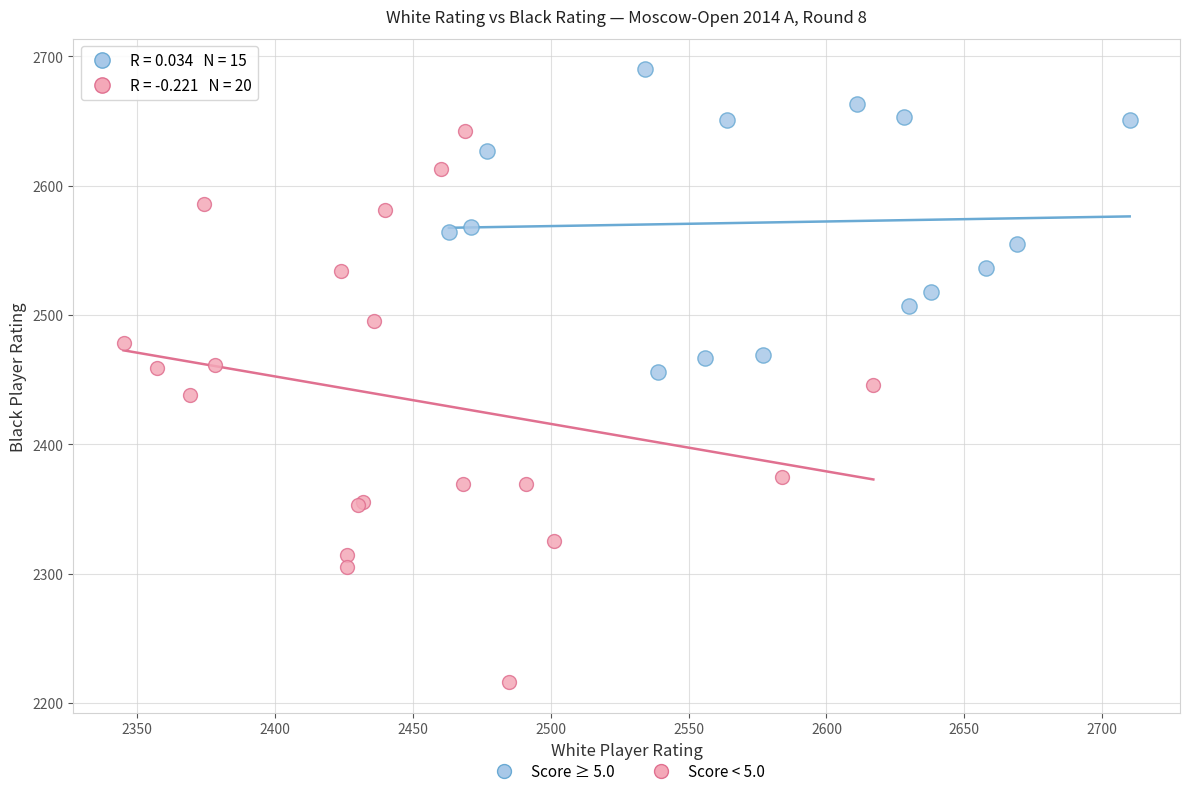

Which series contains the lowest Y value?

Score < 5.0